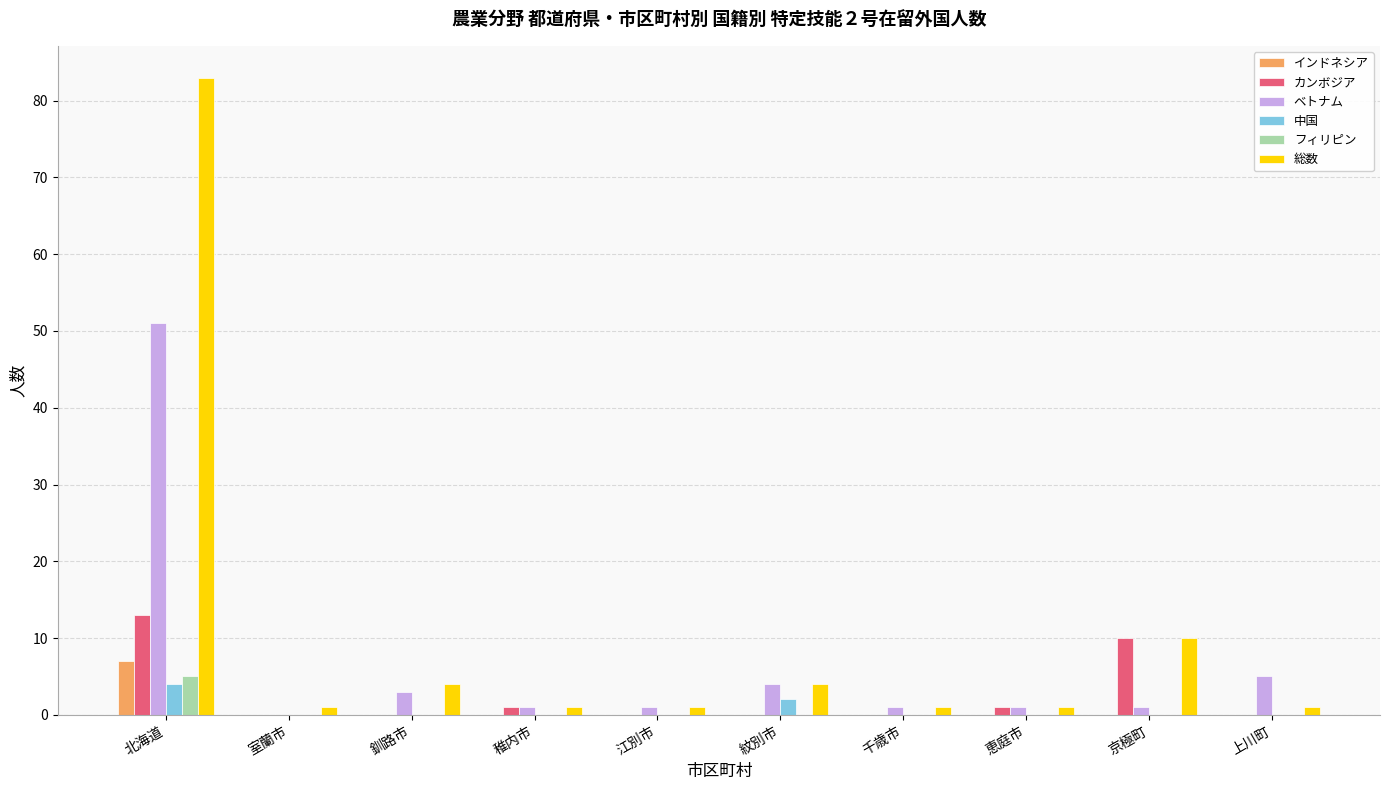

How many groups of bars are there?

10